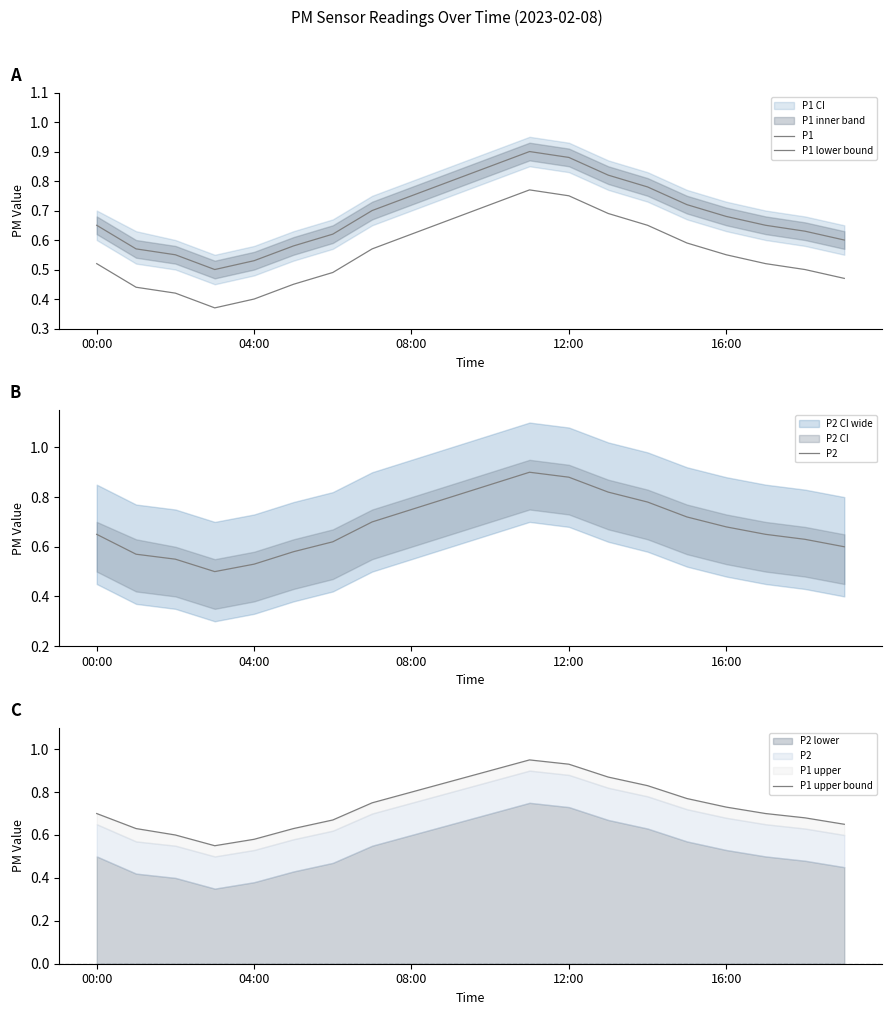

Does the chart display data point markers on the line(s)?

No